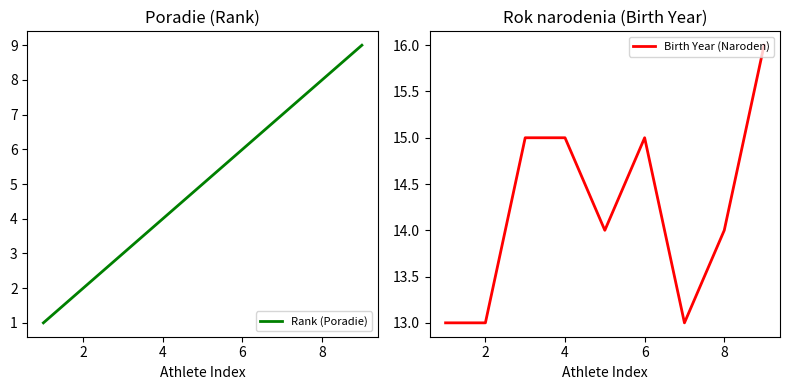

True or false: Rank (Poradie) has a value of 2 at 2.

True